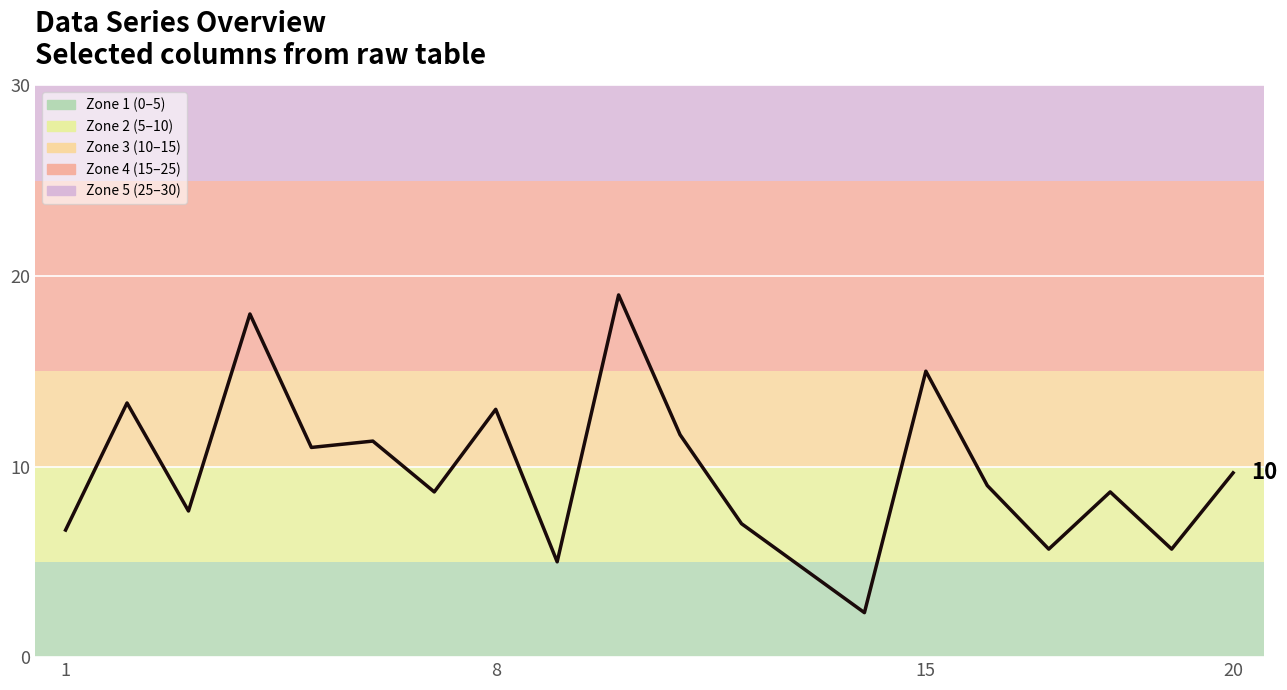

What is the maximum value shown in the chart?

19.0